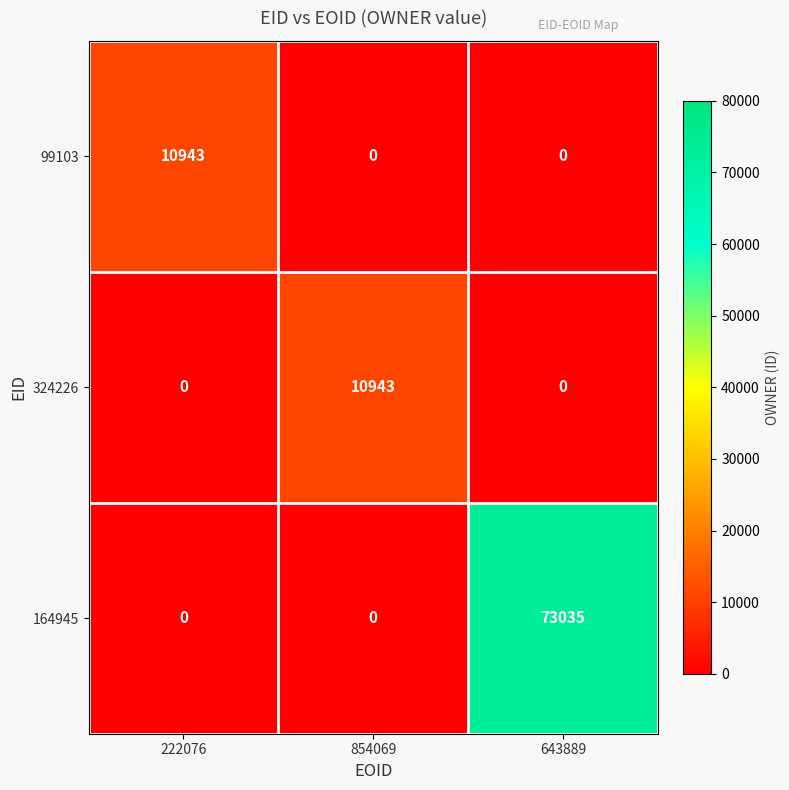

Is it true that 164945 equals 0 at 222076?

True